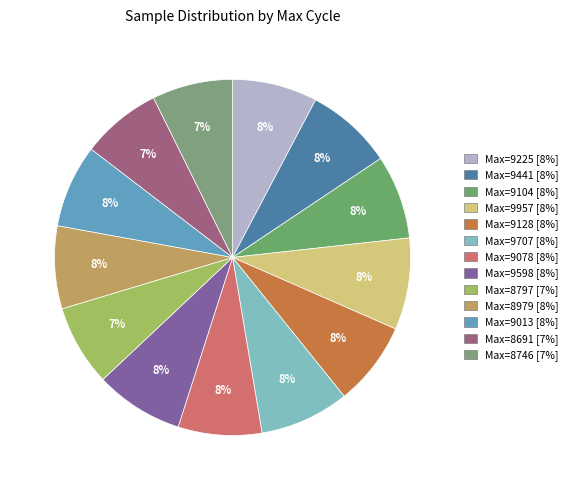

How many slices are in this pie chart?

13